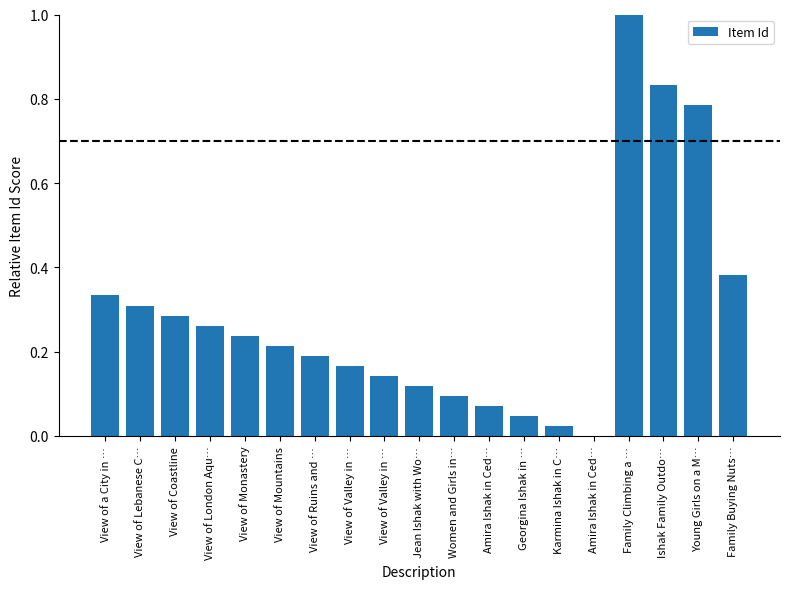

Are the bars horizontal?

No